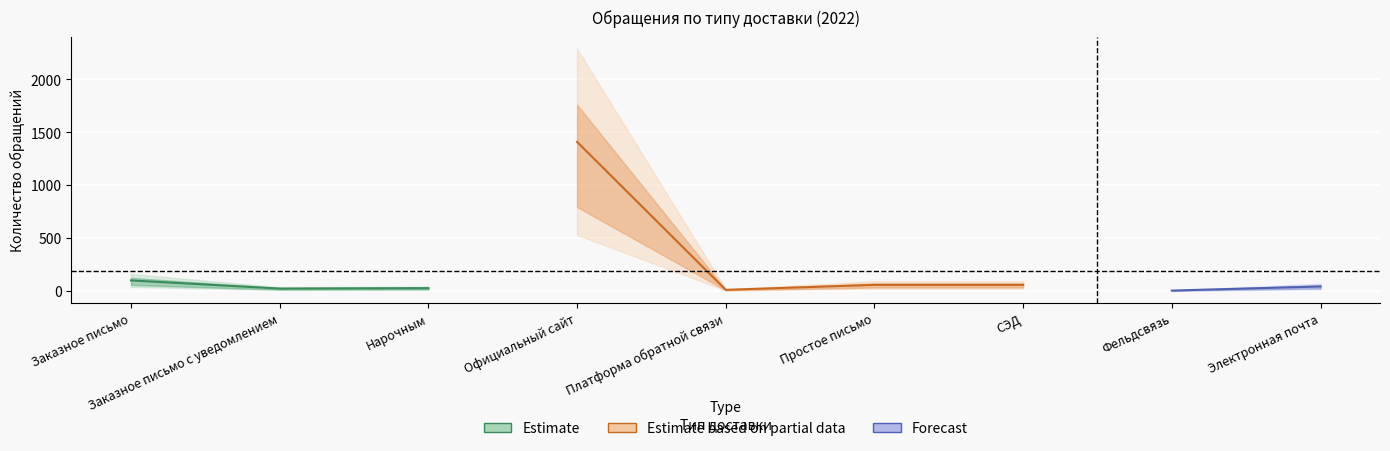

Rank the categories by value from highest to lowest.

Официальный сайт, Заказное письмо, Простое письмо, СЭД, Электронная почта, Нарочным, Заказное письмо с уведомлением, Платформа обратной связи, Фельдсвязь